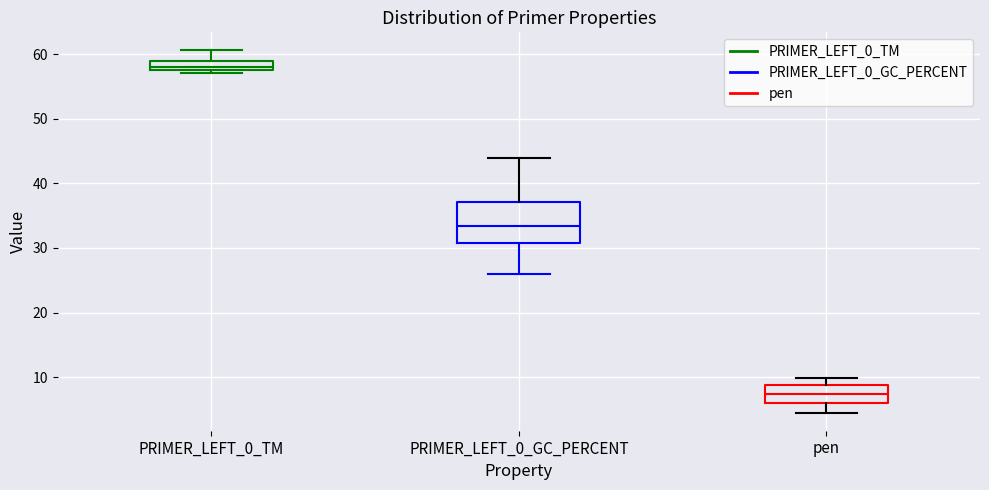

Comparing the boxes themselves (not the whiskers), which one is the tallest?

PRIMER_LEFT_0_GC_PERCENT